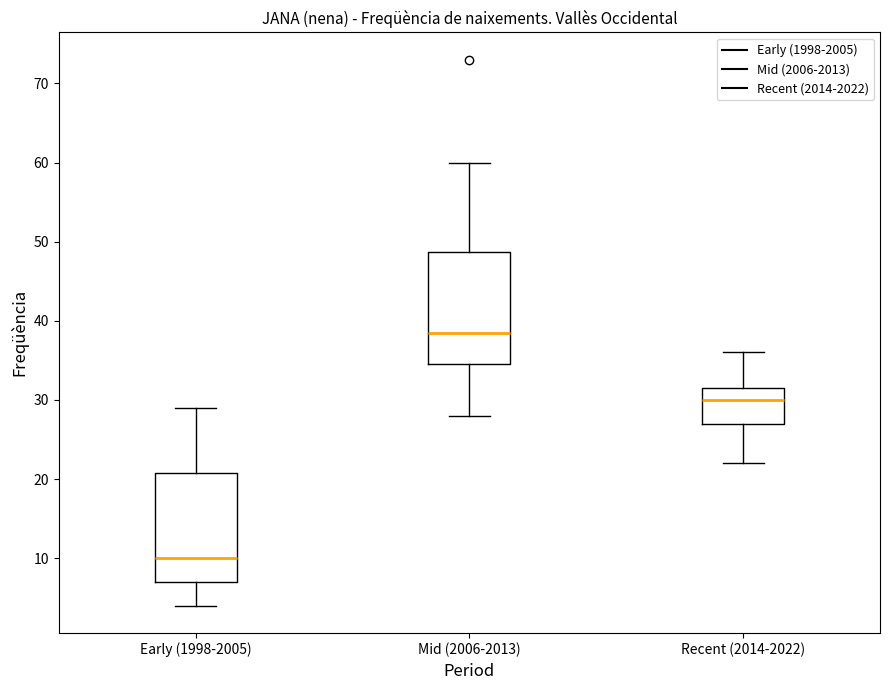

Where does the upper whisker of the box for Early (1998-2005) end on the y-axis? The values are not printed on the chart, so give them approximately, as read against the axis.

29